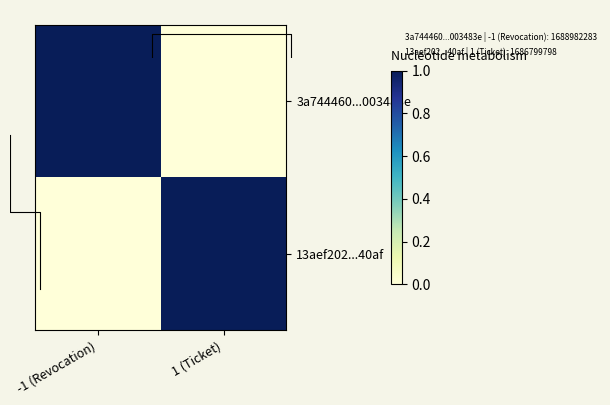

At which category is the sum across all series the highest?

-1 (Revocation)